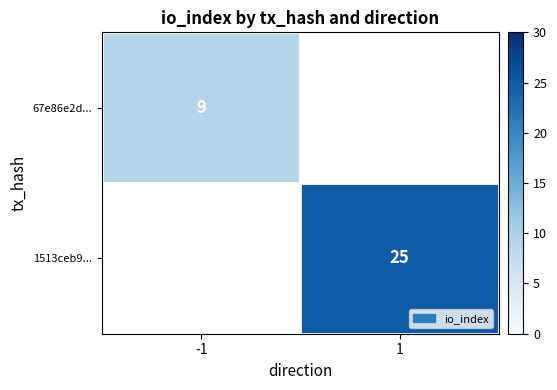

How many data points does each series have?

2